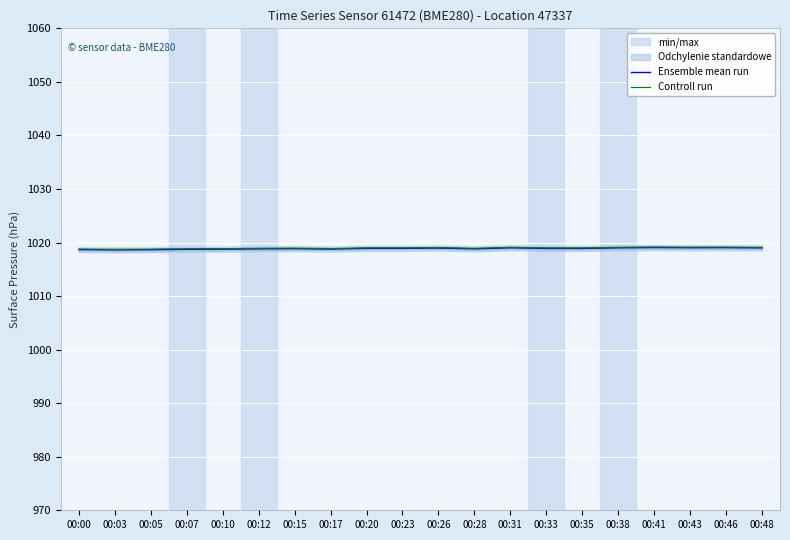

In Controll run, how many points are lower than both neighbors (excluding endpoints)?

5